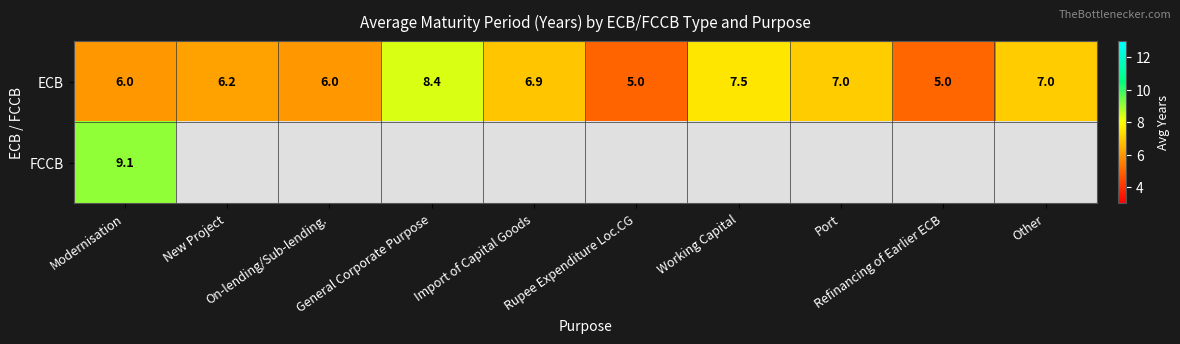

True or false: ECB has a value of 1.9 at Modernisation.

False